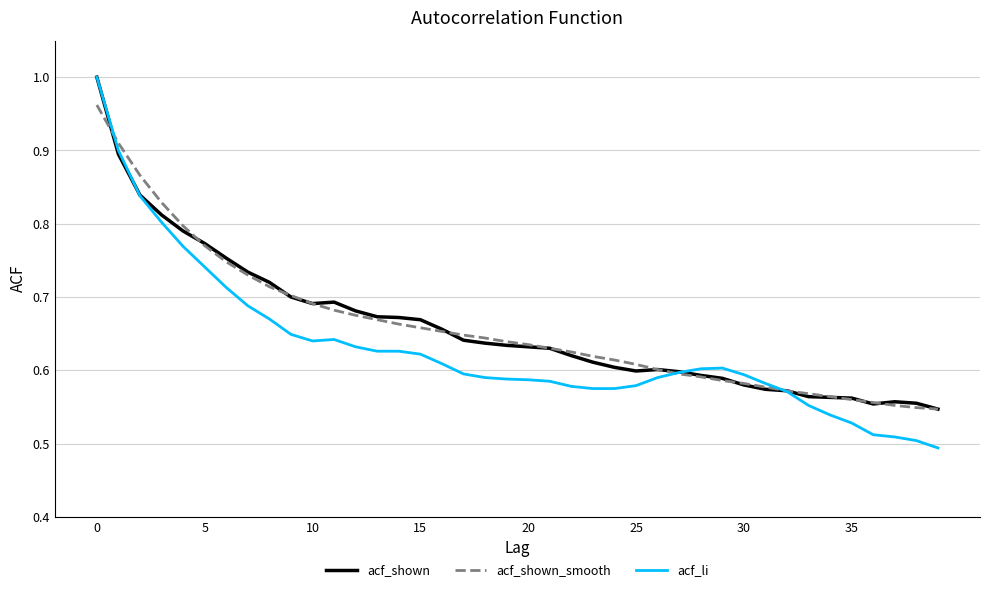

Which series has the largest range (max minus min)?

acf_li